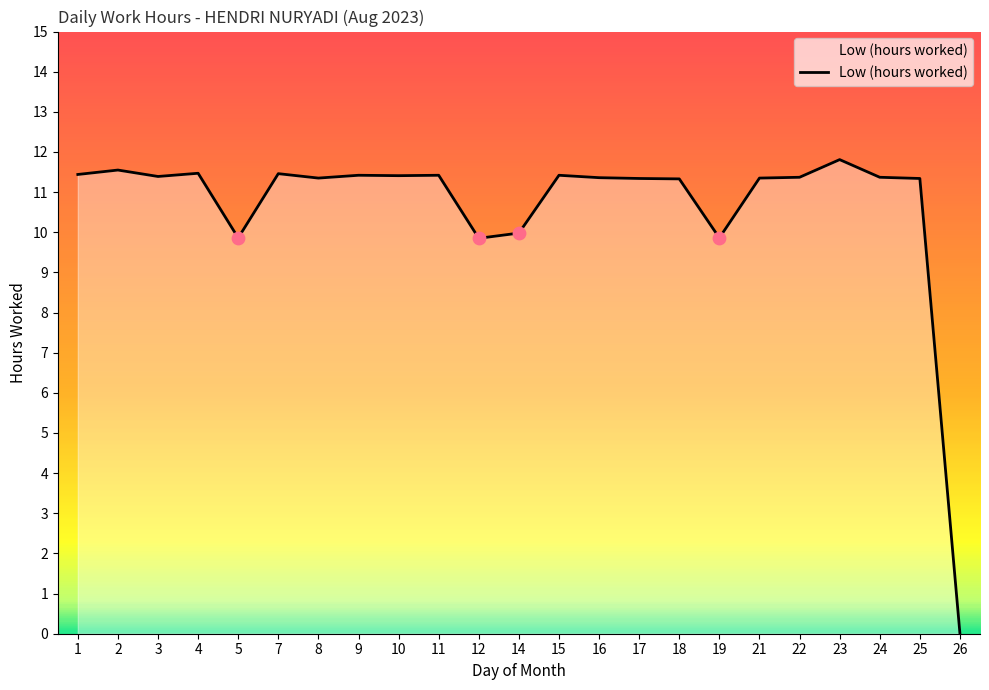

Between 16 and 5, which is larger?

16